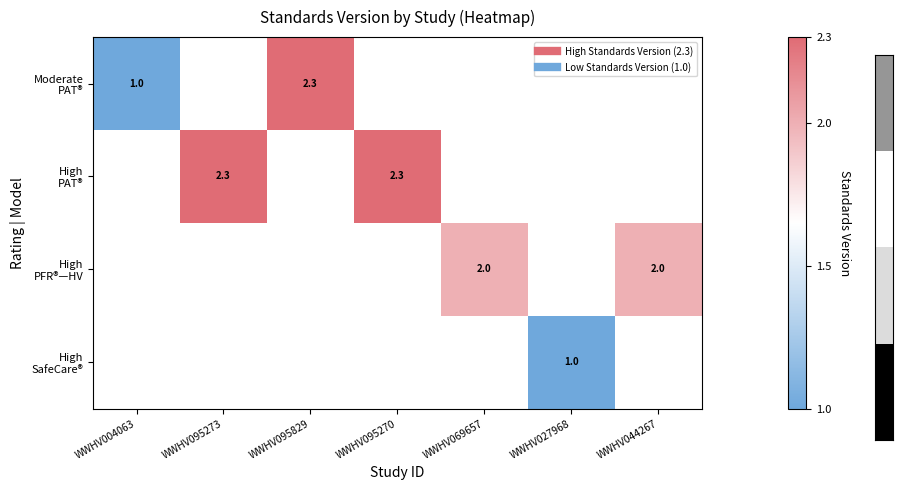

Rank the series at WWHV095270 from highest to lowest value.

Moderate PAT®, High PAT®, High PFR®—HV, High SafeCare®